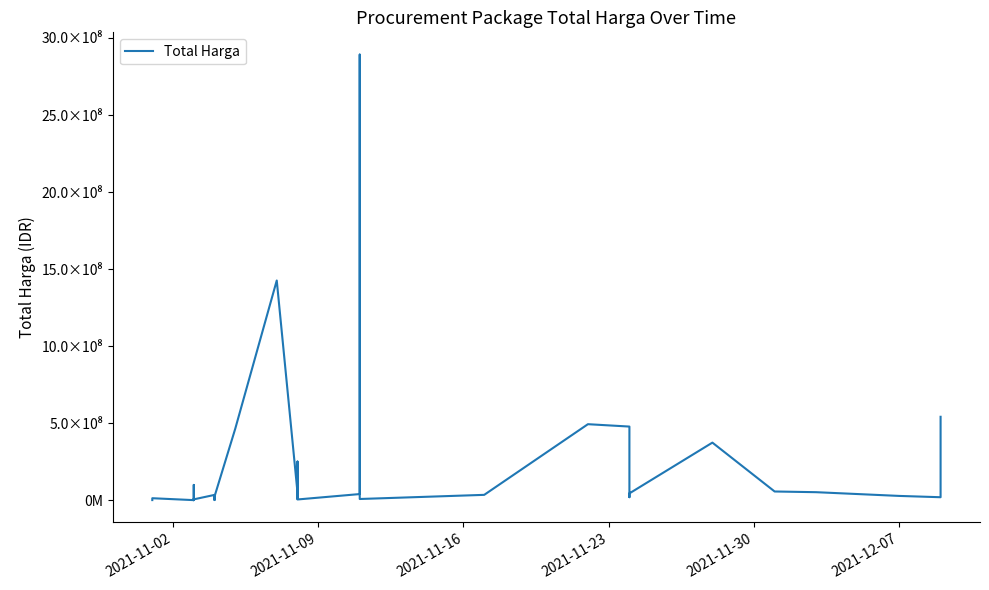

How many distinct data groups are displayed?

1